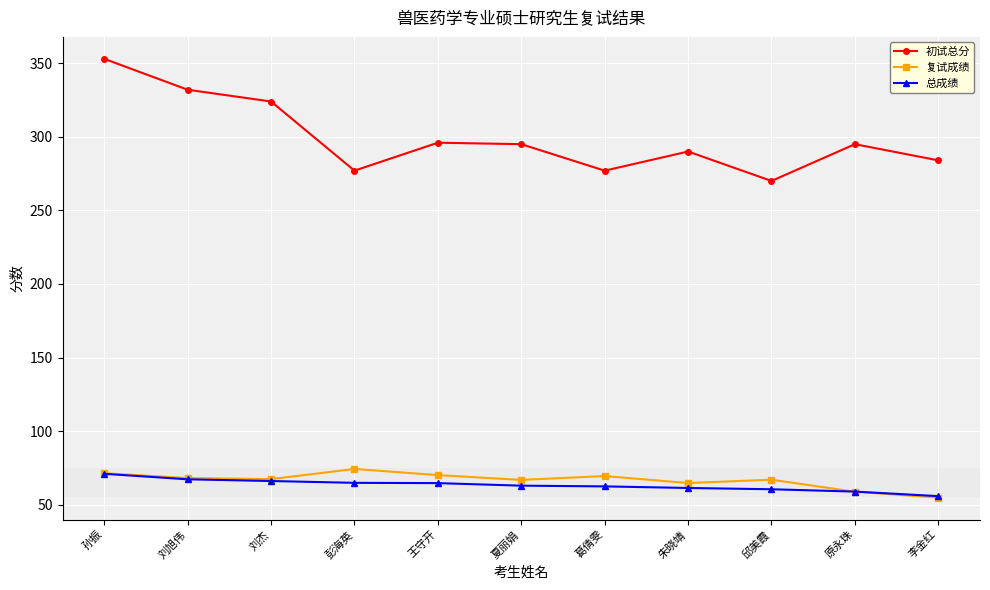

True or false: 总成绩 and 初试总分 cross at least once.

False